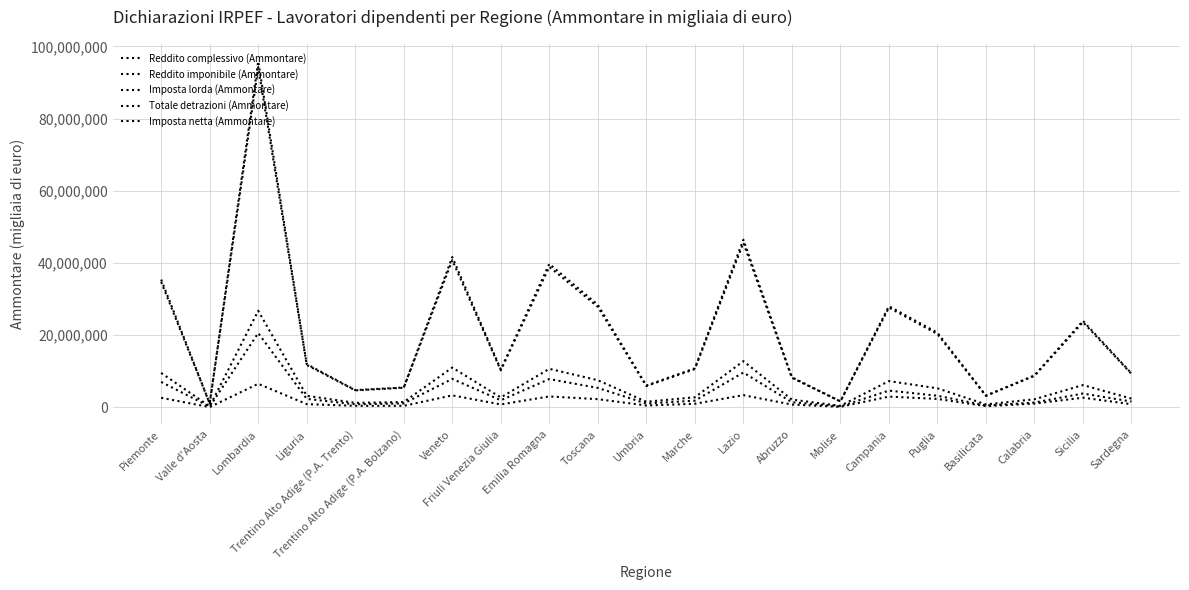

How many lines are shown in the chart?

5